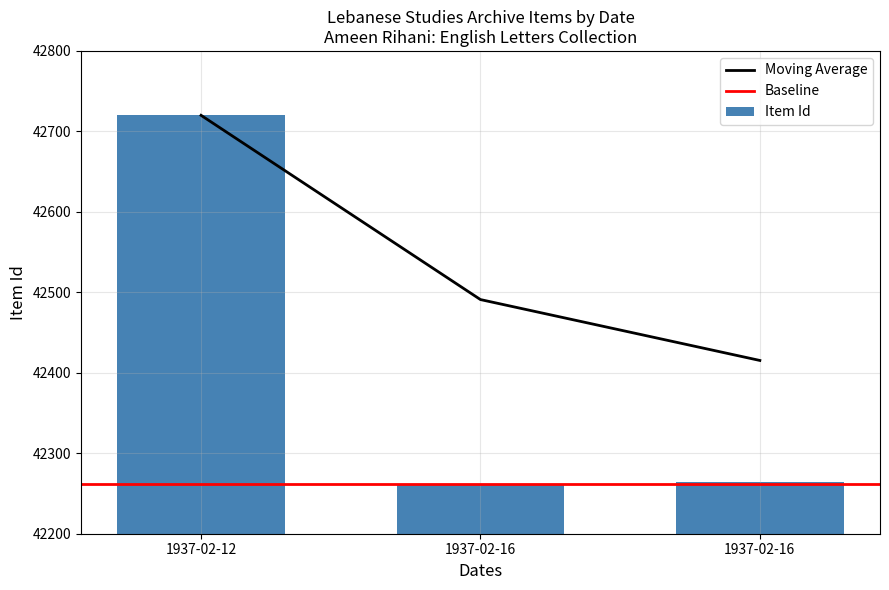

Is it true that the value at 1937-02-16 is 65088?

False